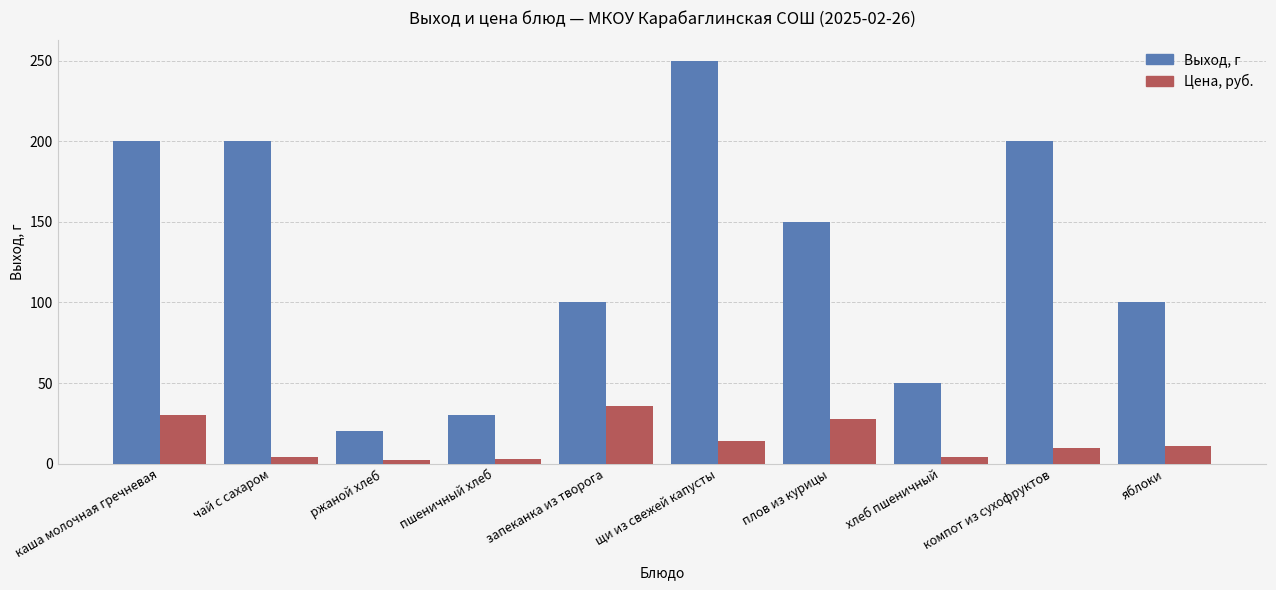

The Выход, г series shows 71.1 at чай с сахаром. True or false?

False